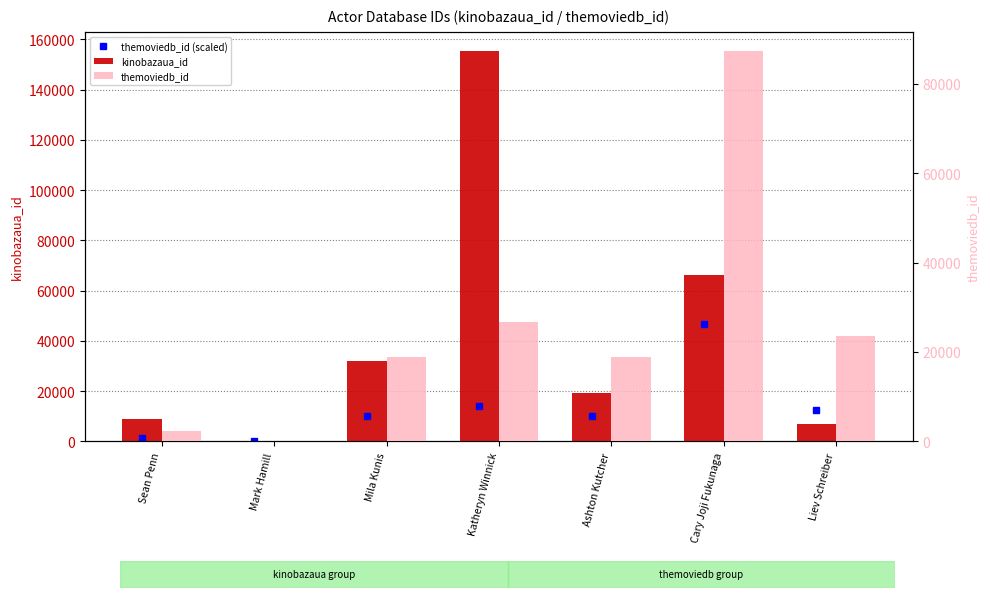

What is the maximum value for themoviedb_id?

87257